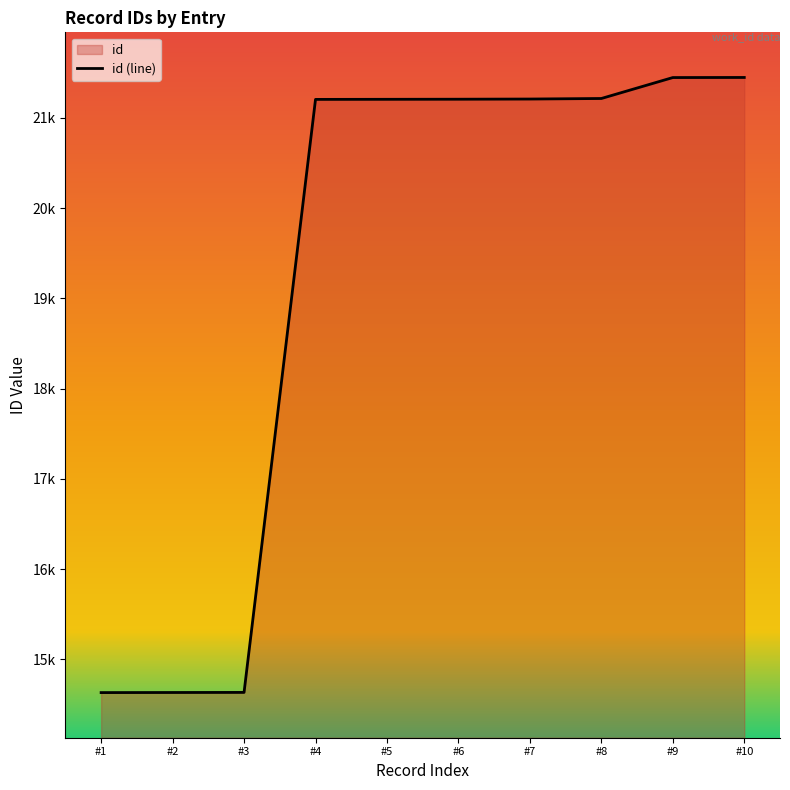

What is the difference between the maximum and minimum values?

6815